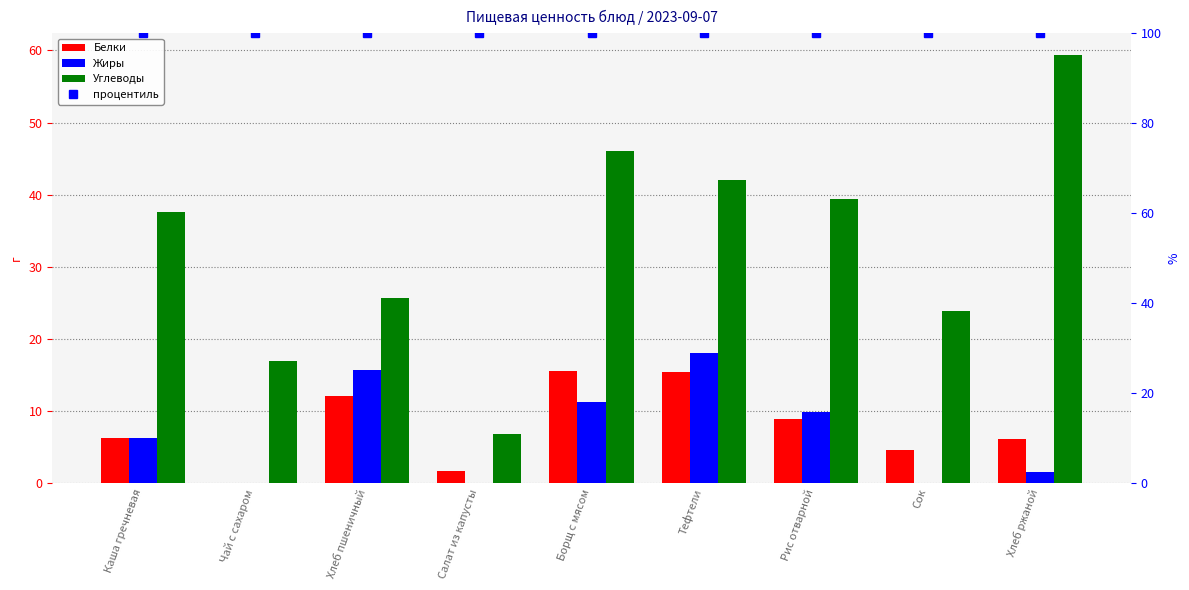

What are all the series names shown in the legend?

Белки, Жиры, Углеводы, процентиль